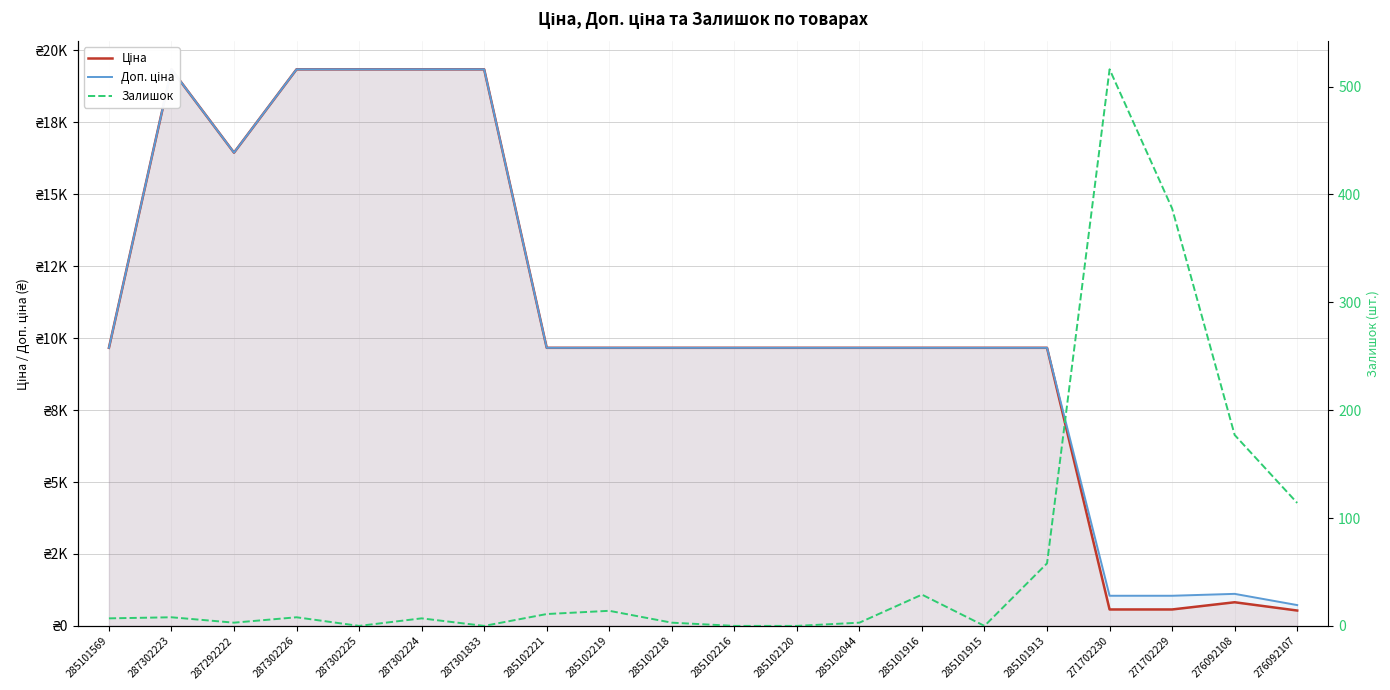

Is it true that Залишок equals 114.0 at 276092107?

True